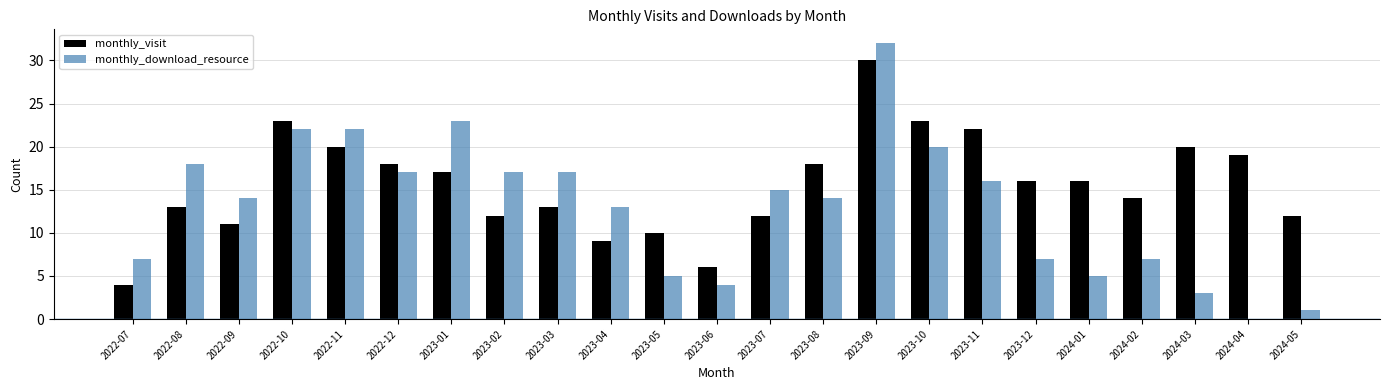

What is the average value of the monthly_visit series?

16